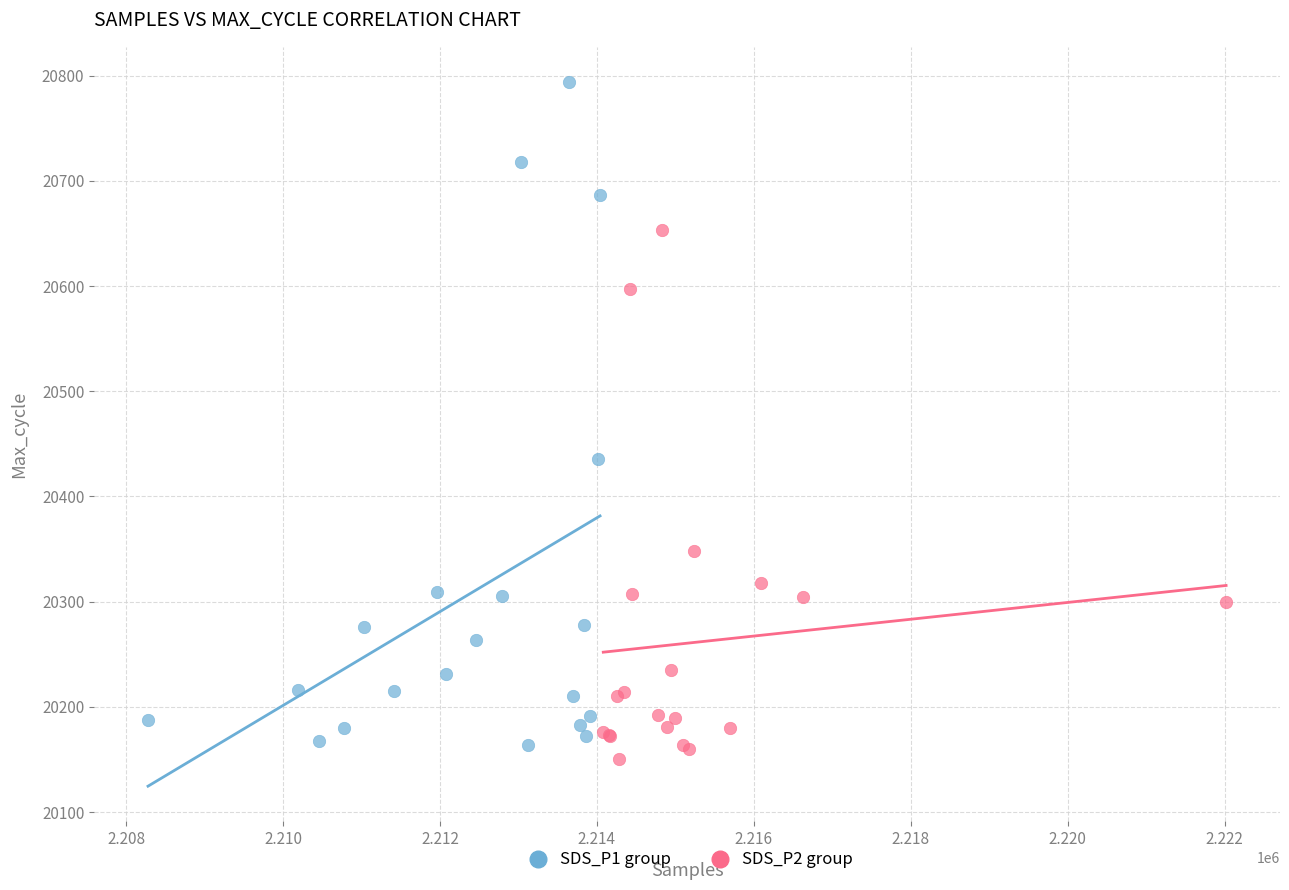

What are all the series names shown in the legend?

SDS_P1 group, SDS_P2 group